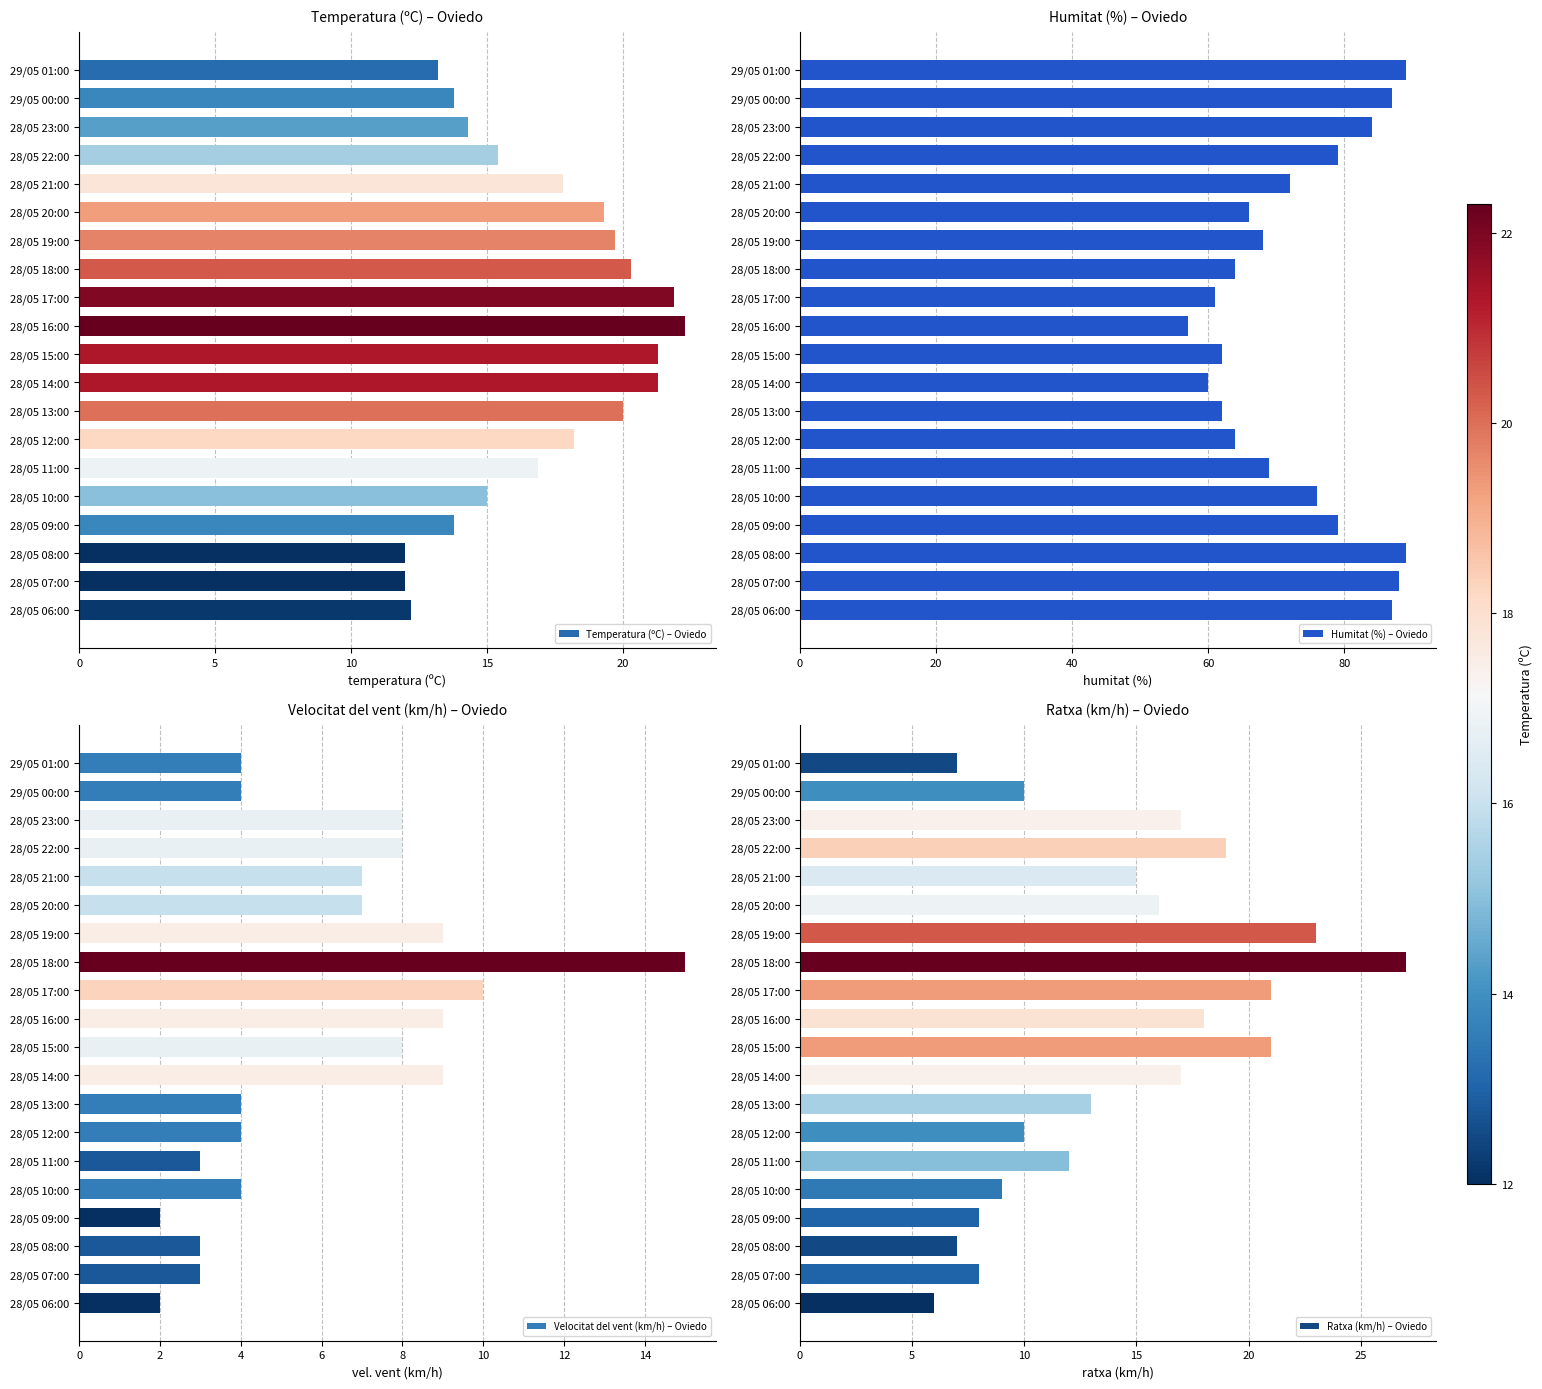

What is the difference between the maximum and minimum values in the Temperatura (ºC) – Oviedo series?

10.3